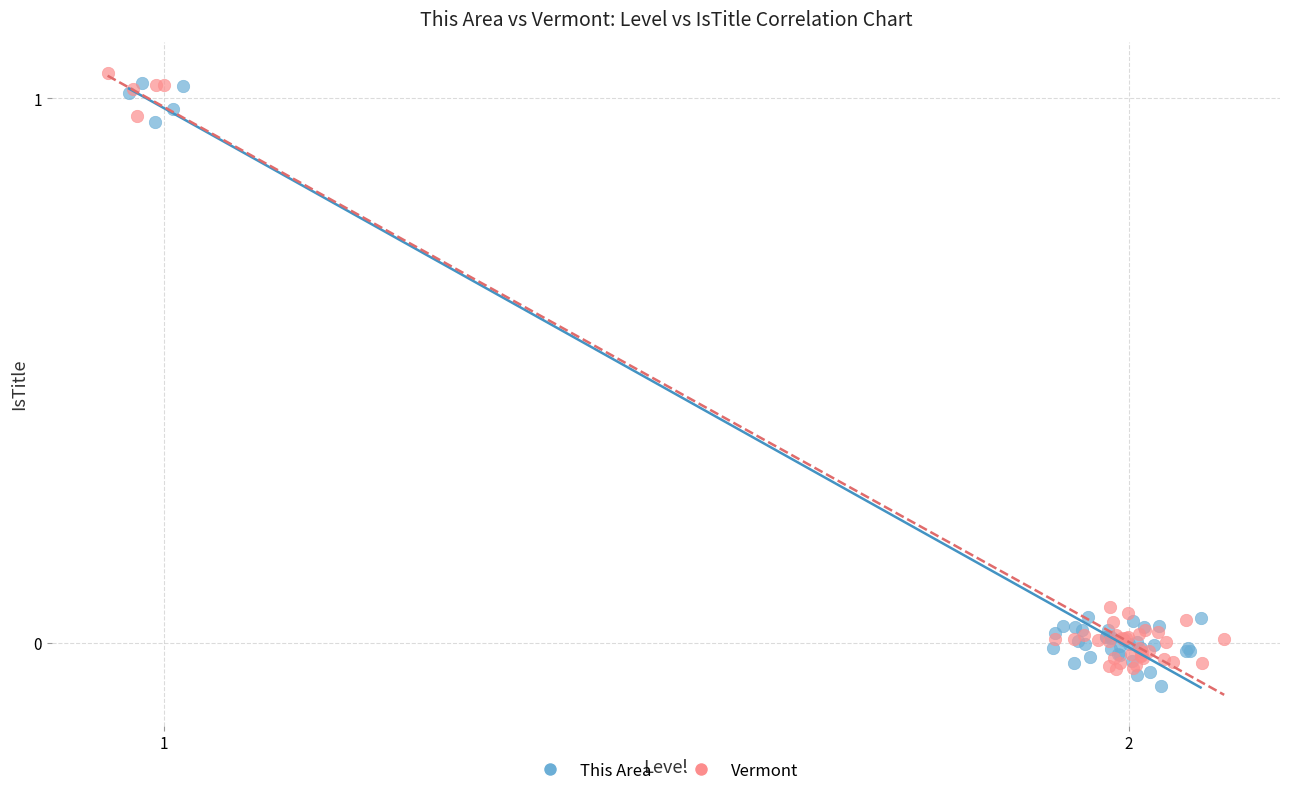

What are all the series names shown in the legend?

This Area, Vermont